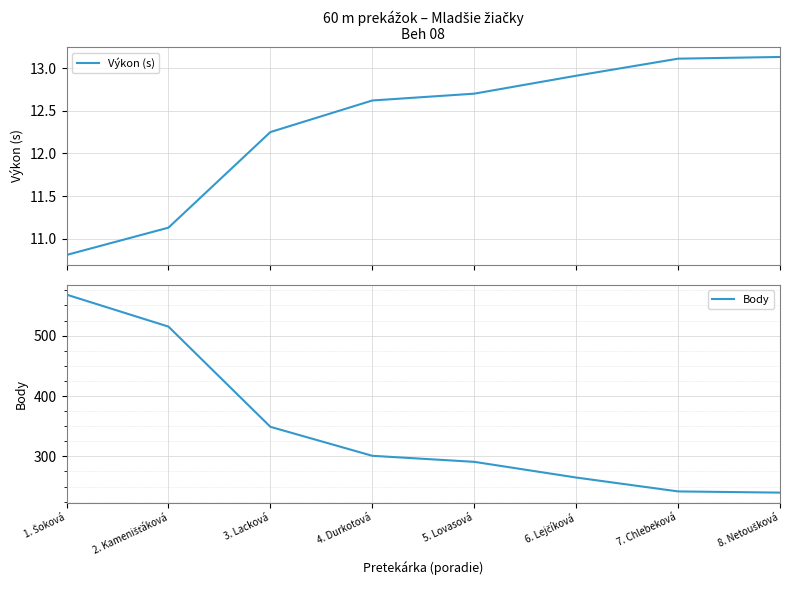

What is the label of the 2nd point from the left?

2. Kamenišťáková